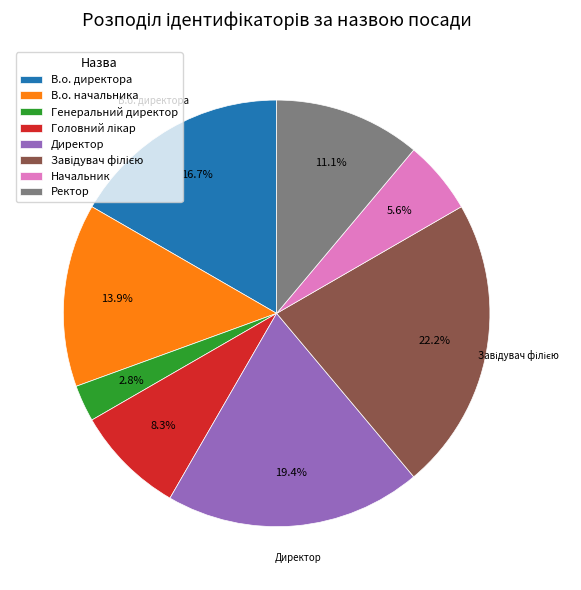

What is the smallest slice in the pie chart?

Генеральний директор